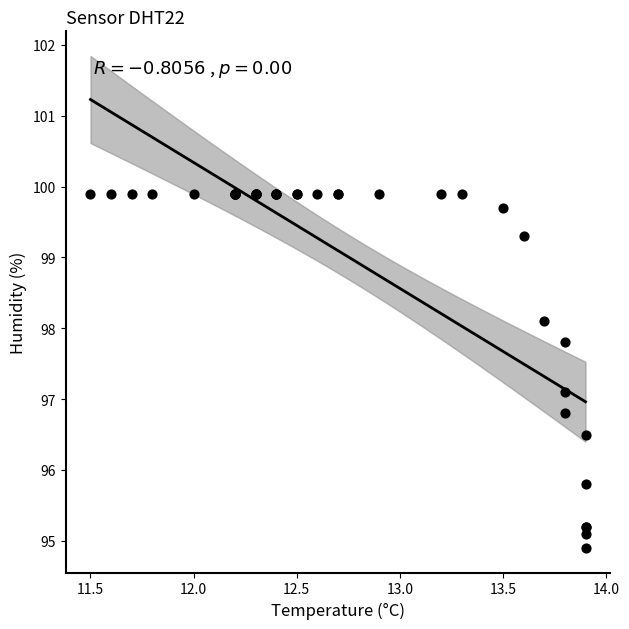

What Y value in the scatter plot is closest to 97?

97.1